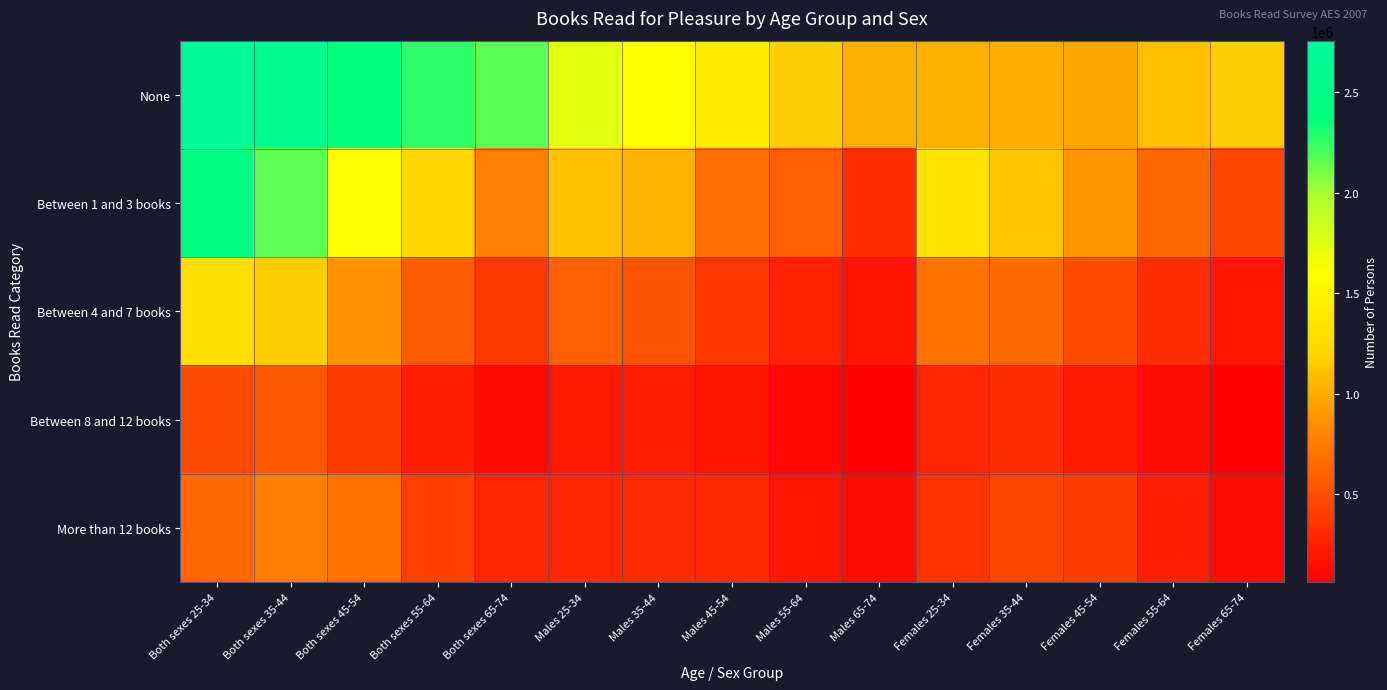

Reading left to right, list all the values displayed in this chart.

None: Both sexes 25-34=2757846	Both sexes 35-44=2602655	Both sexes 45-54=2366178	Both sexes 55-64=2263865	Both sexes 65-74=2170686	Males 25-34=1742054	Males 35-44=1598158	Males 45-54=1408400	Males 55-64=1170878	Males 65-74=1007273	Females 25-34=1015792	Females 35-44=1004498	Females 45-54=957778	Females 55-64=1092987	Females 65-74=1163413
Between 1 and 3 books: Both sexes 25-34=2428396	Both sexes 35-44=2159208	Both sexes 45-54=1565334	Both sexes 55-64=1225094	Both sexes 65-74=771686	Males 25-34=1106063	Males 35-44=1028061	Males 45-54=678892	Males 55-64=579333	Males 65-74=324852	Females 25-34=1322333	Females 35-44=1131147	Females 45-54=886442	Females 55-64=645761	Females 65-74=446834
Between 4 and 7 books: Both sexes 25-34=1284766	Both sexes 35-44=1169253	Both sexes 45-54=866557	Both sexes 55-64=574730	Both sexes 65-74=377686	Males 25-34=593136	Males 35-44=521591	Males 45-54=371929	Males 55-64=253424	Males 65-74=180301	Females 25-34=691631	Females 35-44=647662	Females 45-54=494627	Females 55-64=321306	Females 65-74=197385
Between 8 and 12 books: Both sexes 25-34=491496	Both sexes 35-44=558359	Both sexes 45-54=398494	Both sexes 55-64=237381	Both sexes 65-74=127005	Males 25-34=208627	Males 35-44=237853	Males 45-54=173664	Males 55-64=101396	Males 65-74=64547	Females 25-34=282868	Females 35-44=320506	Females 45-54=224829	Females 55-64=135985	Females 65-74=62458
More than 12 books: Both sexes 25-34=637419	Both sexes 35-44=755059	Both sexes 45-54=698877	Both sexes 55-64=422855	Both sexes 65-74=275529	Males 25-34=278508	Males 35-44=304461	Males 45-54=299279	Males 55-64=186901	Males 65-74=138973	Females 25-34=358912	Females 35-44=450599	Females 45-54=399598	Females 55-64=235954	Females 65-74=136556